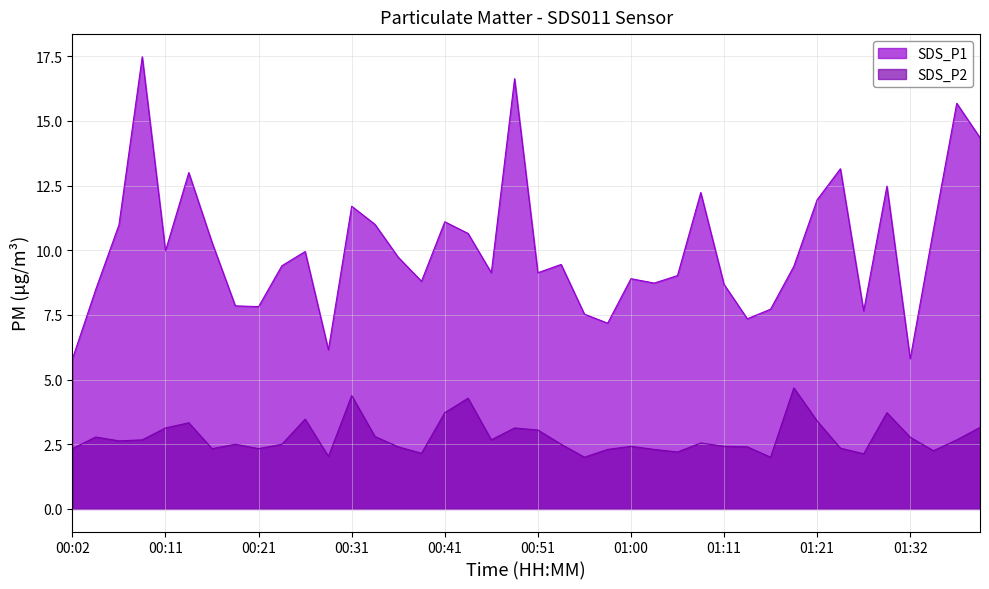

Reading left to right, transcribe all the data shown in this chart.

SDS_P1: 00:02=5.8	00:04=8.5	00:07=11.0	00:09=17.5	00:11=10.0	00:14=13.0	00:16=10.3	00:19=7.8	00:21=7.8	00:24=9.4	00:26=9.9	00:29=6.2	00:31=11.7	00:33=11.0	00:36=9.7	00:38=8.8	00:41=11.1	00:43=10.7	00:46=9.1	00:48=16.6	00:51=9.1	00:53=9.4	00:56=7.5	00:58=7.2	01:00=8.9	01:03=8.7	01:06=9.0	01:09=12.2	01:11=8.7	01:14=7.3	01:16=7.7	01:18=9.4	01:21=11.9	01:24=13.2	01:27=7.7	01:30=12.5	01:32=5.8	01:35=10.8	01:37=15.7	01:39=14.3
SDS_P2: 00:02=2.3	00:04=2.8	00:07=2.6	00:09=2.7	00:11=3.1	00:14=3.3	00:16=2.3	00:19=2.5	00:21=2.3	00:24=2.5	00:26=3.5	00:29=2.0	00:31=4.4	00:33=2.8	00:36=2.4	00:38=2.1	00:41=3.7	00:43=4.3	00:46=2.7	00:48=3.1	00:51=3.0	00:53=2.5	00:56=2.0	00:58=2.3	01:00=2.4	01:03=2.3	01:06=2.2	01:09=2.5	01:11=2.4	01:14=2.4	01:16=2.0	01:18=4.7	01:21=3.4	01:24=2.4	01:27=2.1	01:30=3.7	01:32=2.8	01:35=2.2	01:37=2.7	01:39=3.1